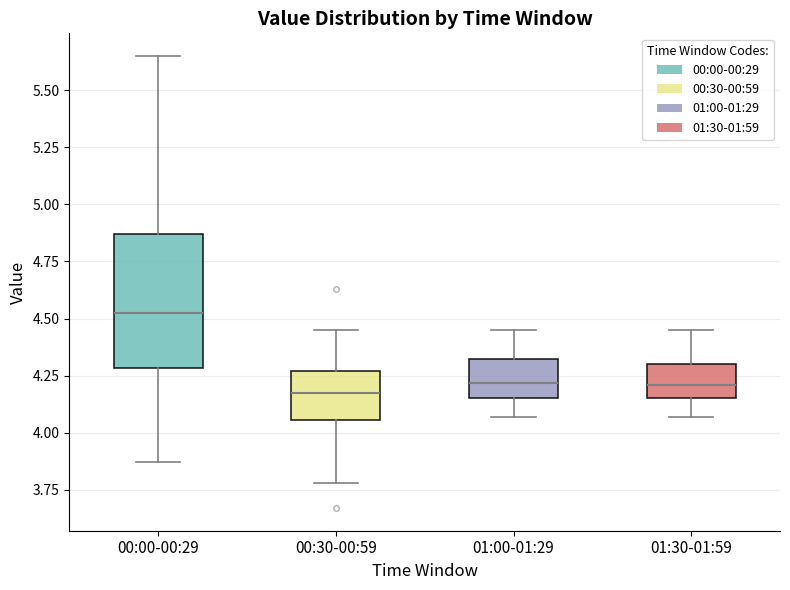

Comparing the boxes themselves (not the whiskers), which one is the tallest?

00:00-00:29